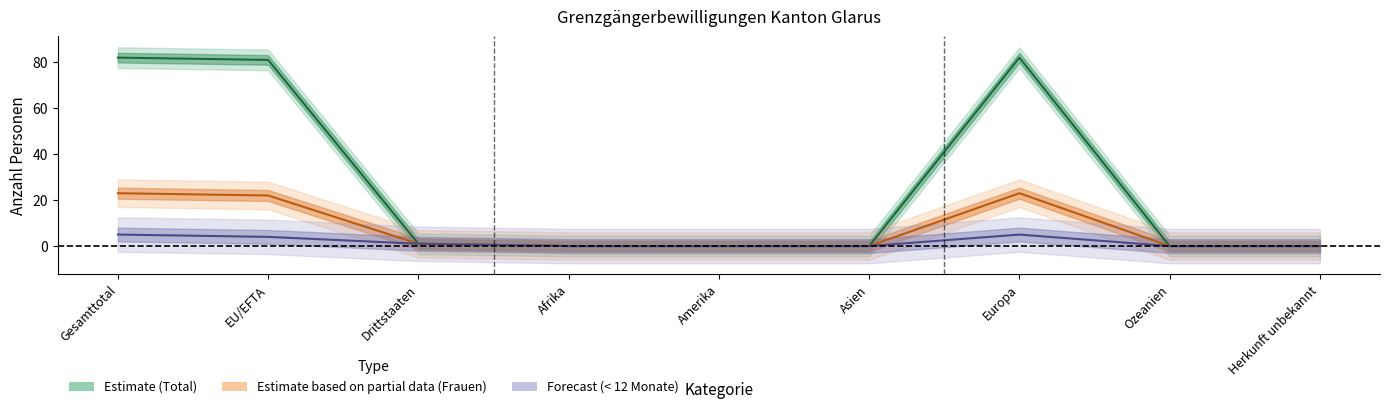

Which has a higher value, Amerika or Herkunft unbekannt?

Amerika